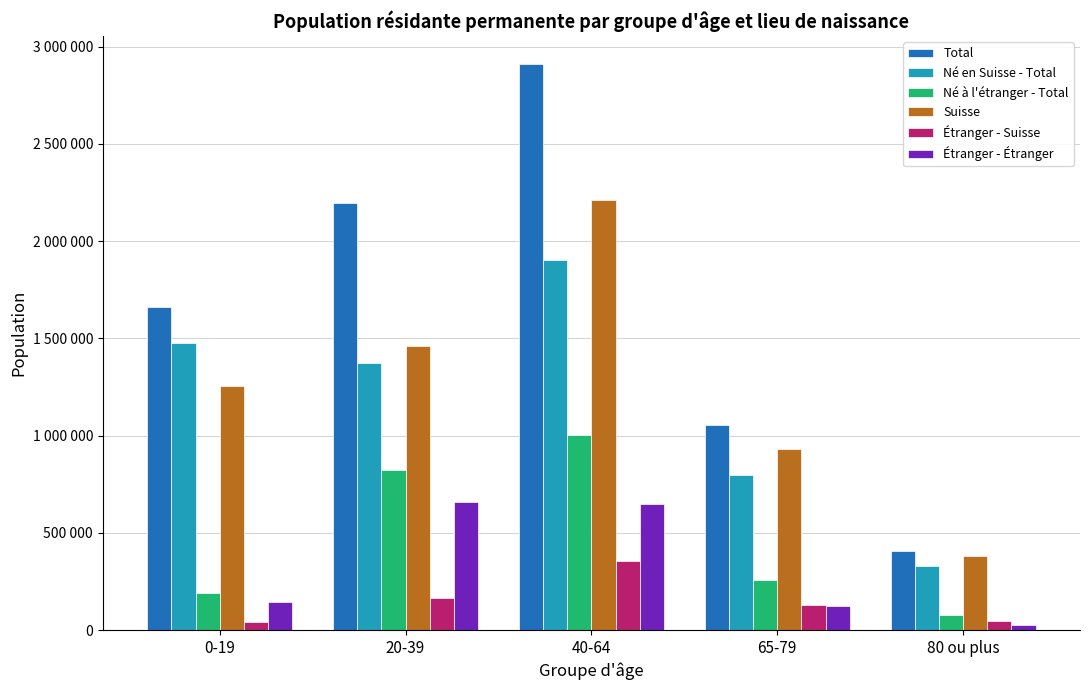

At which category is the sum across all series the highest?

40-64